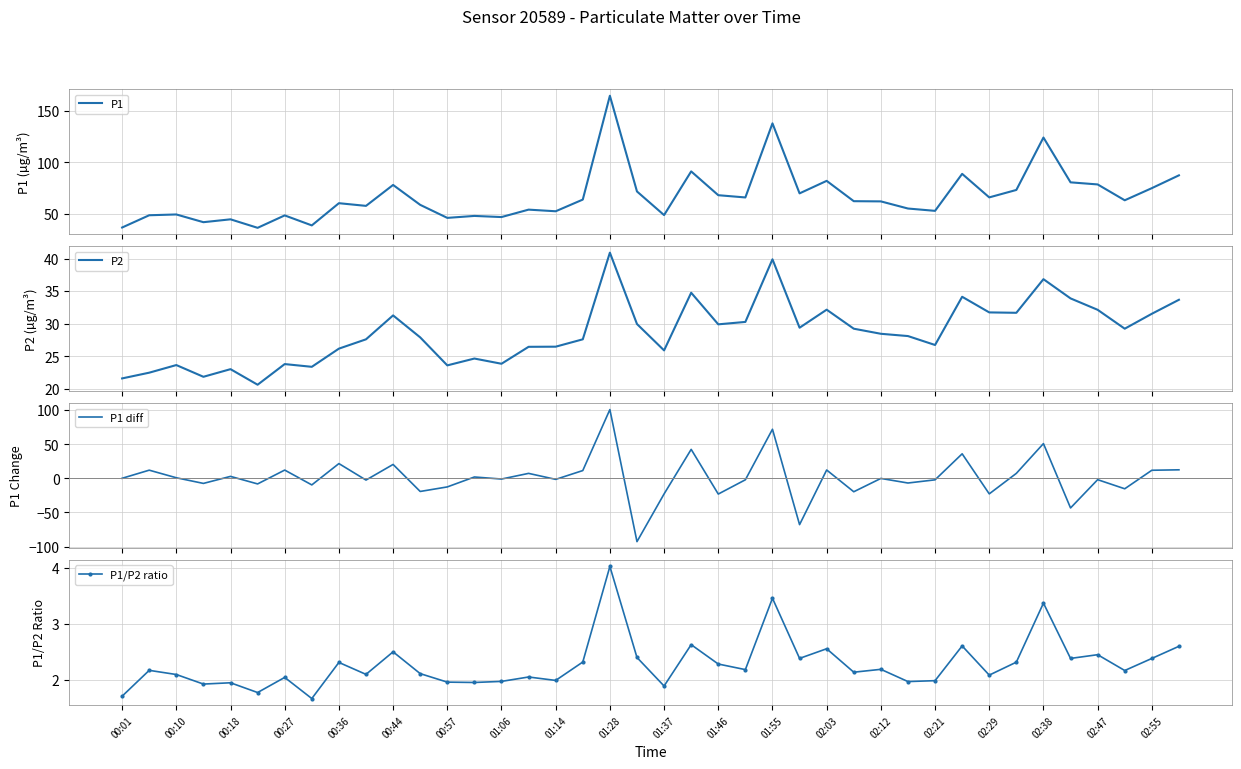

What is the sum of all P2 values?

1146.3